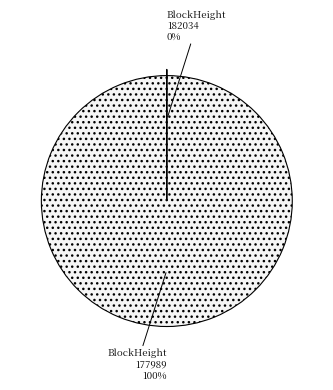

Is there a majority slice in this chart?

Yes